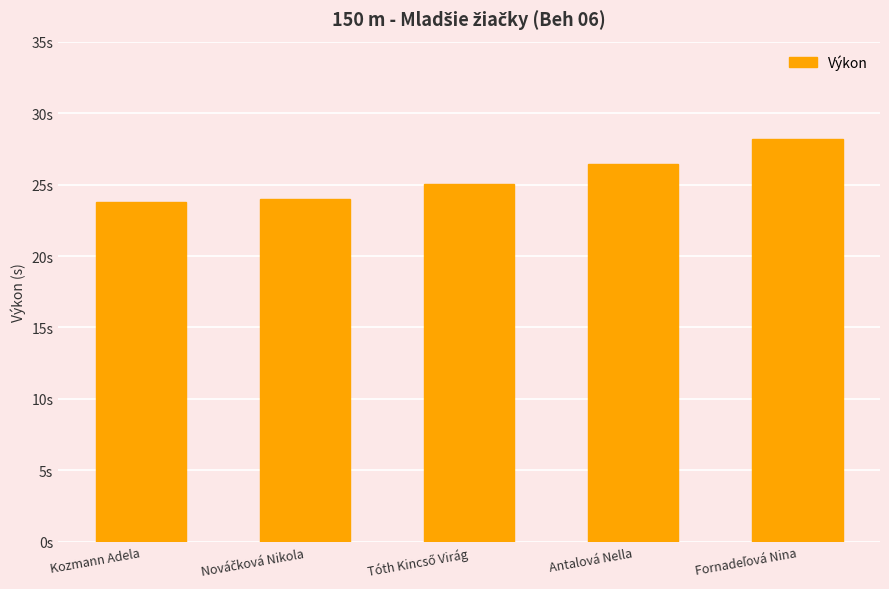

What is the label of the 2nd bar from the right?

Antalová Nella